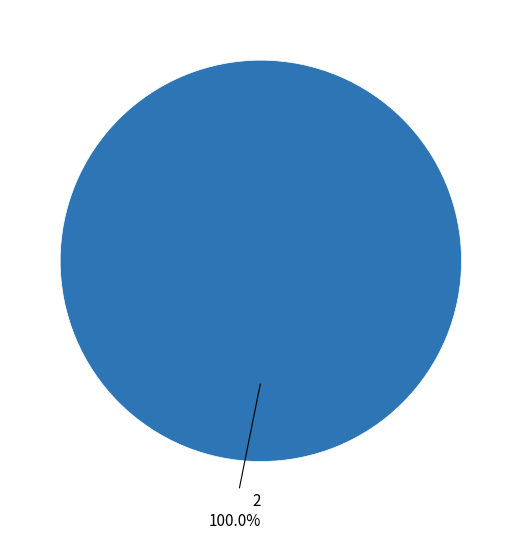

Does any single category account for the majority?

Yes